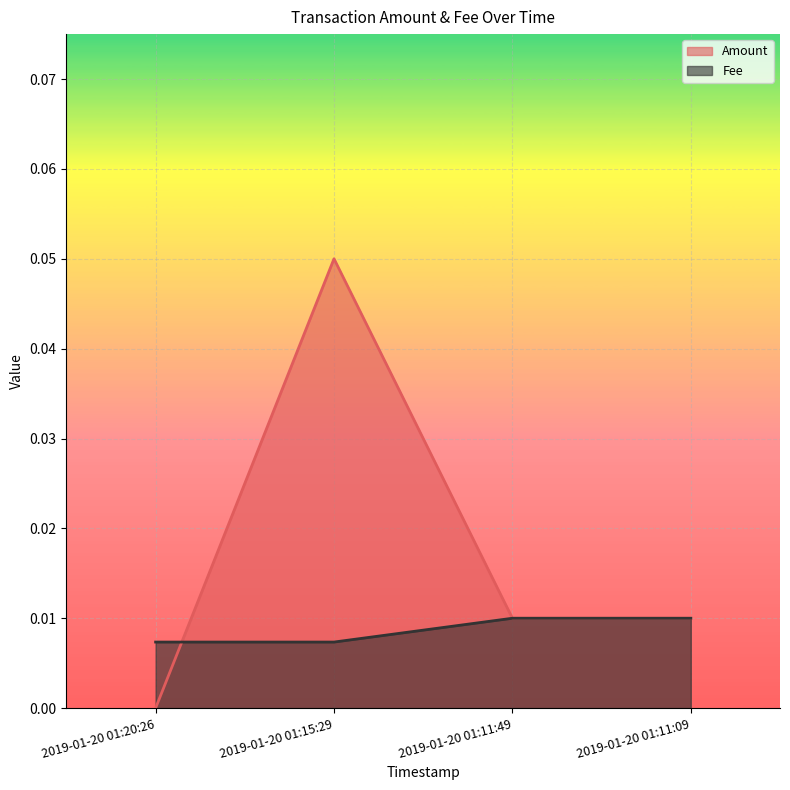

How many distinct data groups are displayed?

2